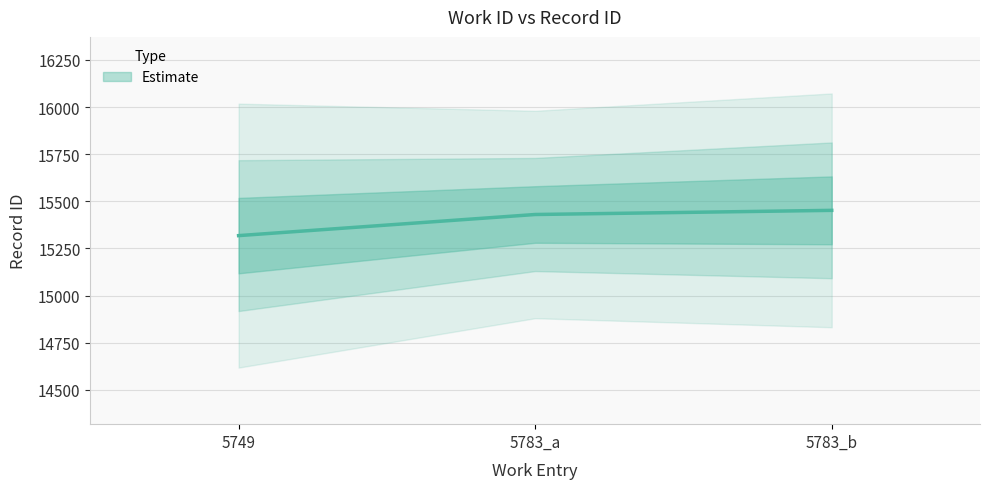

How many data points are less than 15430?

1